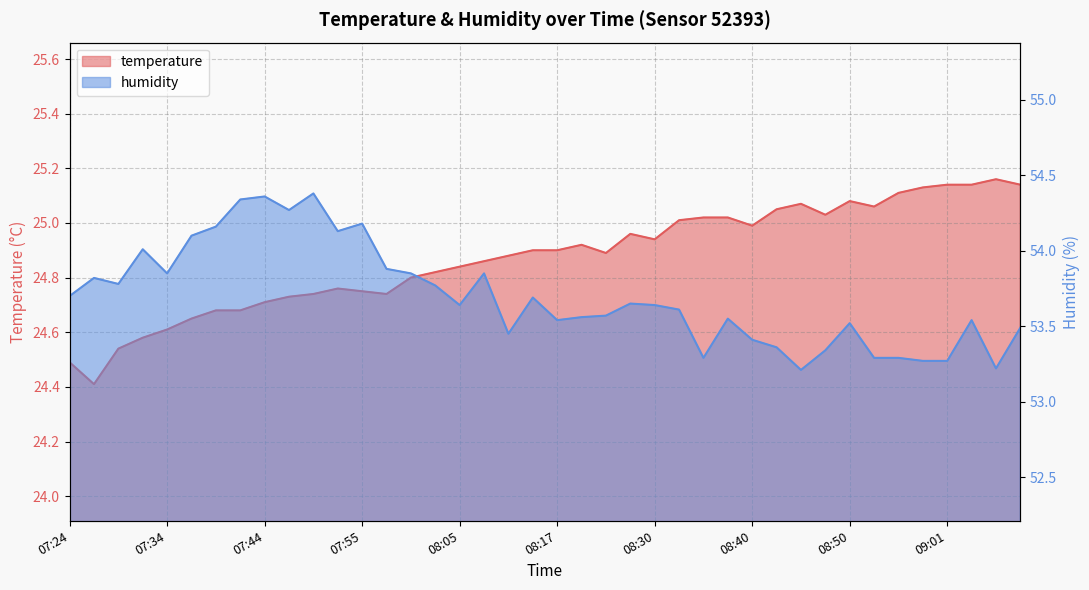

What are all the series names shown in the legend?

temperature, humidity